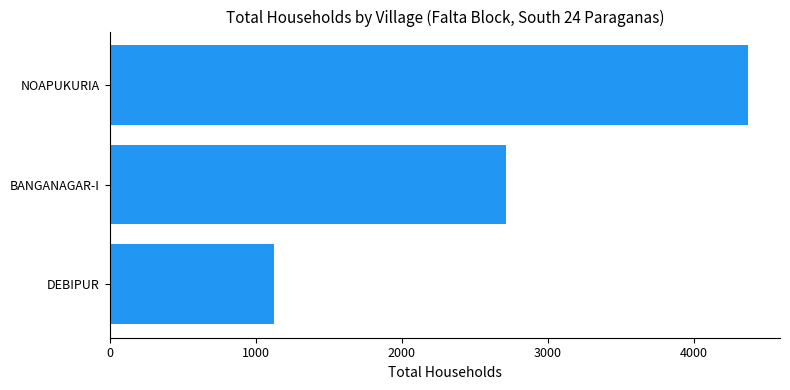

Does the chart contain stacked bars?

No